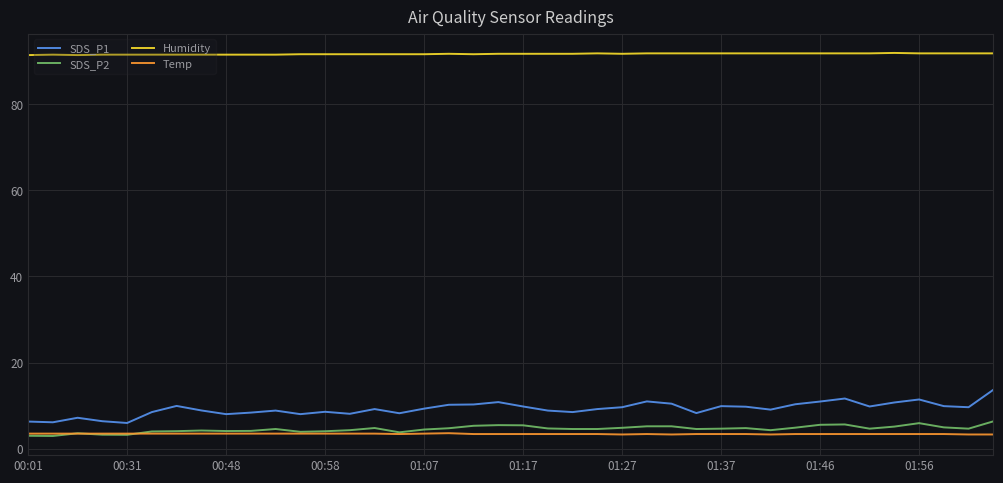

What is the average value of the SDS_P2 series?

4.6